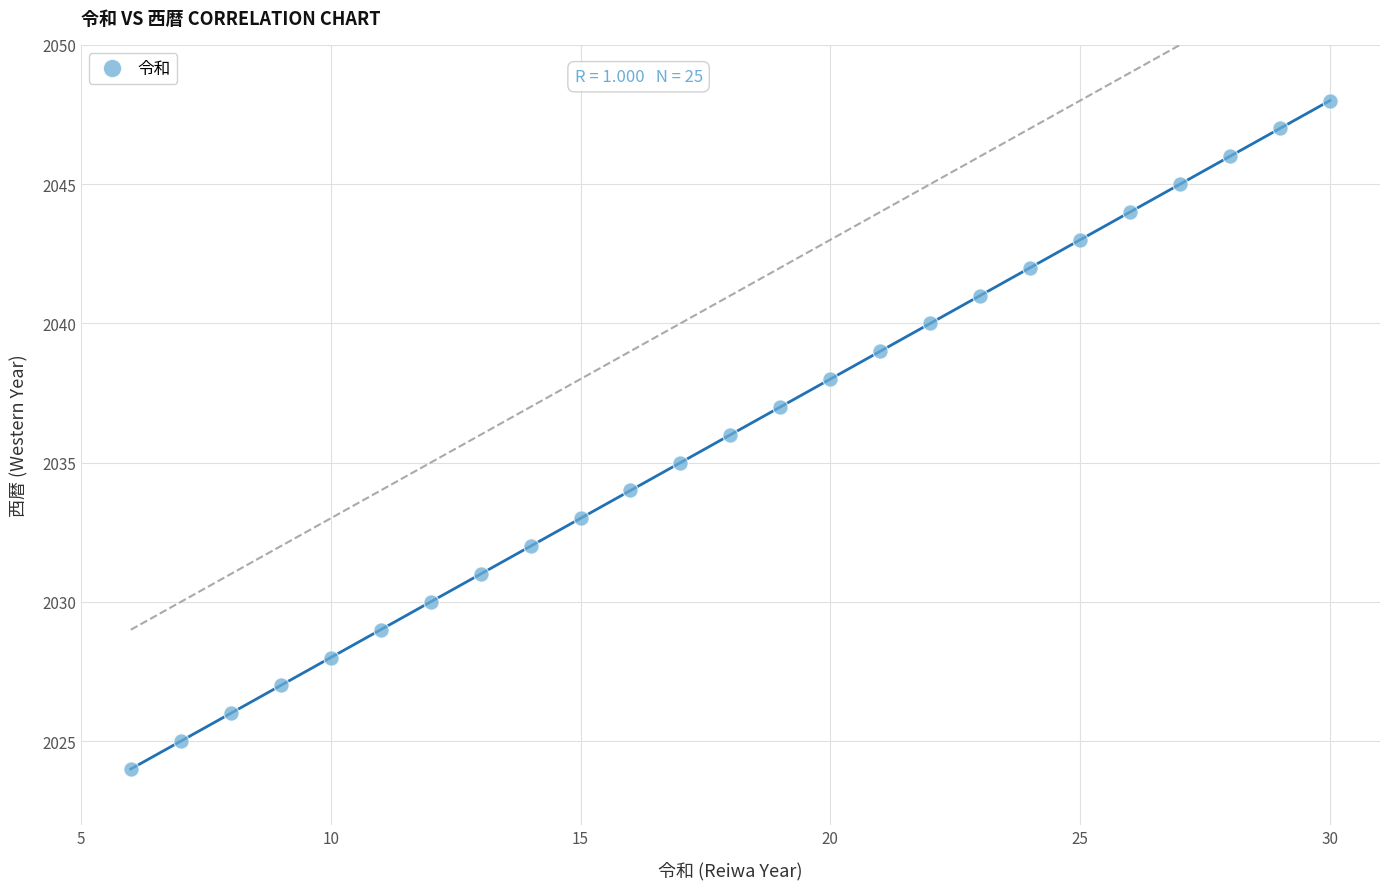

What is the range of Y values (max minus min)?

24